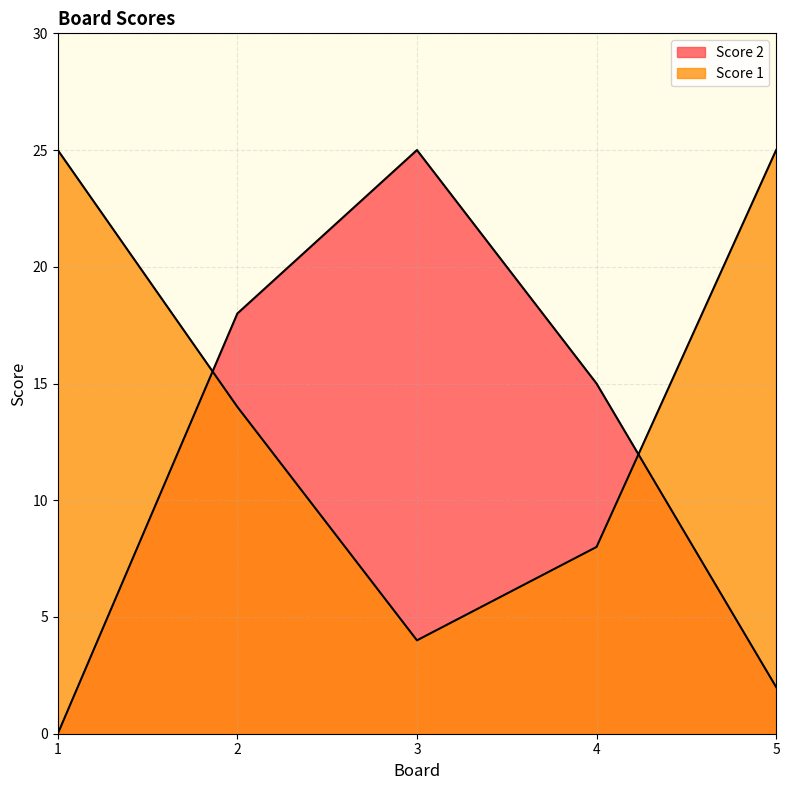

How many lines are shown in the chart?

2